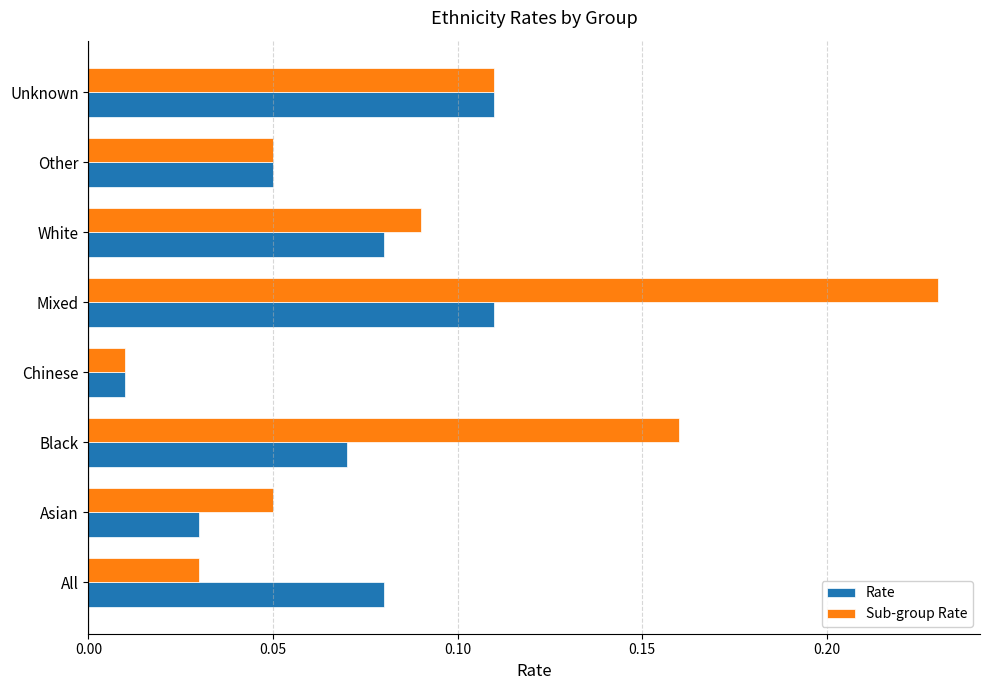

Where is Rate nearest to the value 0?

Chinese